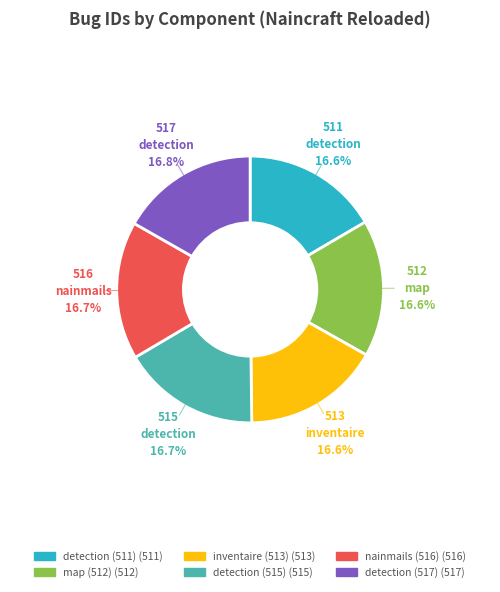

Is there a majority slice in this chart?

No